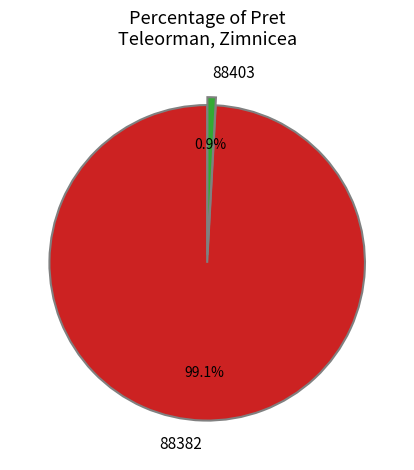

What is the smallest slice in the pie chart?

88403